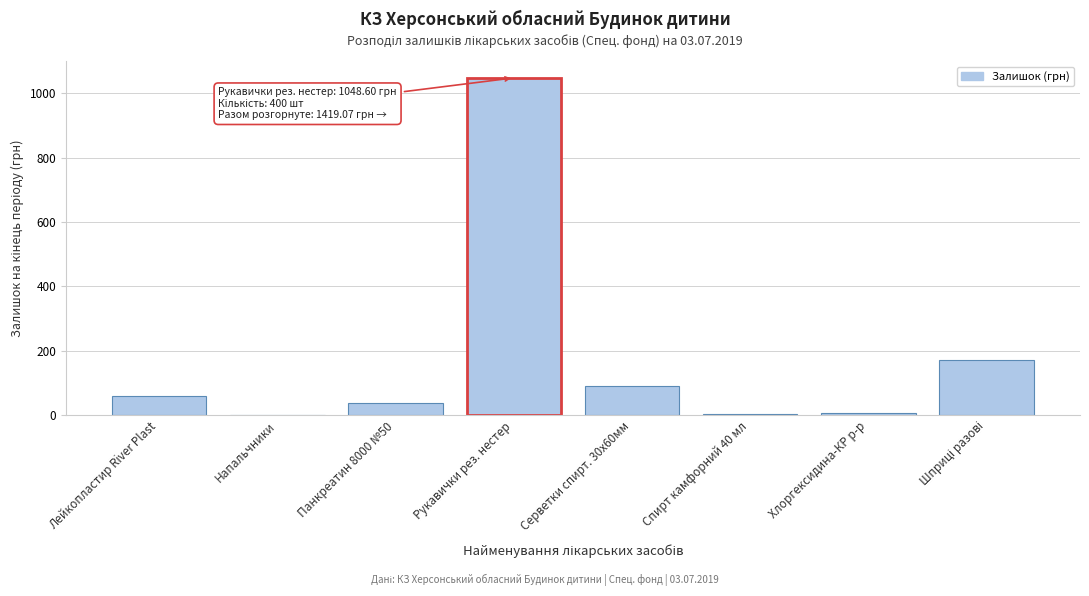

What is the sum of all values?

1419.1